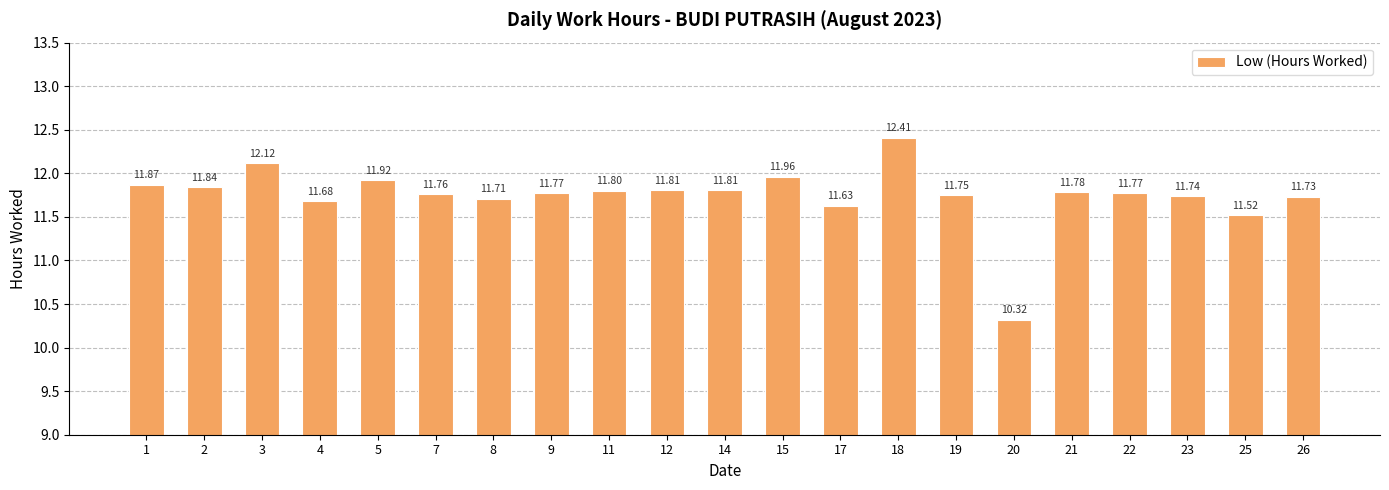

What is the difference between the maximum and minimum values?

2.1